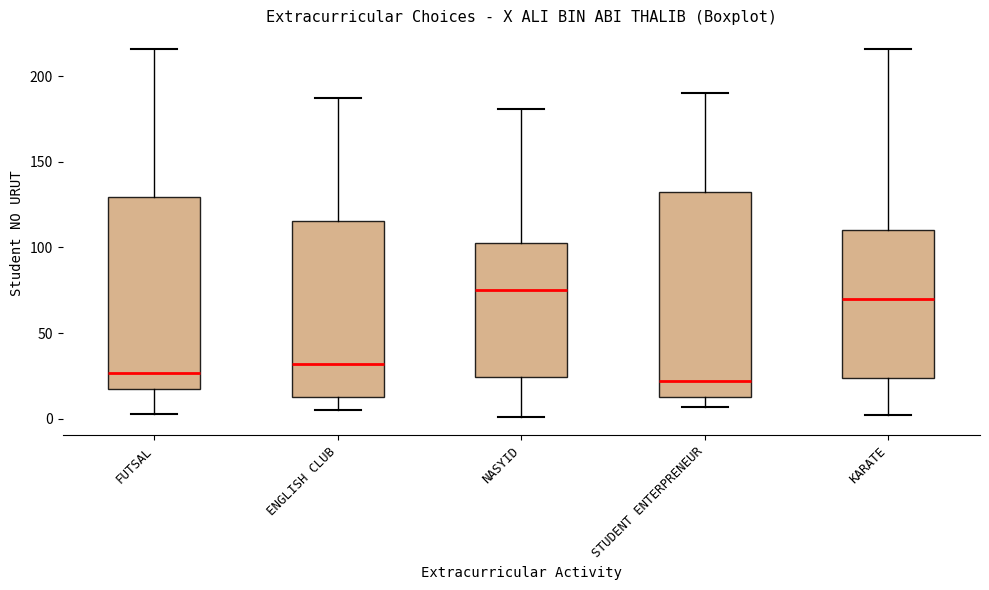

Reading left to right, read every box against the y-axis: the position of its median line, the range the box covers, and the ends of its whiskers. The values are not printed on the chart, so give them approximately, as read against the axis.

FUTSAL: median 25, box 20 to 130, whiskers 5 to 215
ENGLISH CLUB: median 30, box 15 to 115, whiskers 5 to 185
NASYID: median 75, box 25 to 105, whiskers 0 to 180
STUDENT ENTERPRENEUR: median 20, box 15 to 135, whiskers 5 to 190
KARATE: median 70, box 25 to 110, whiskers 0 to 215